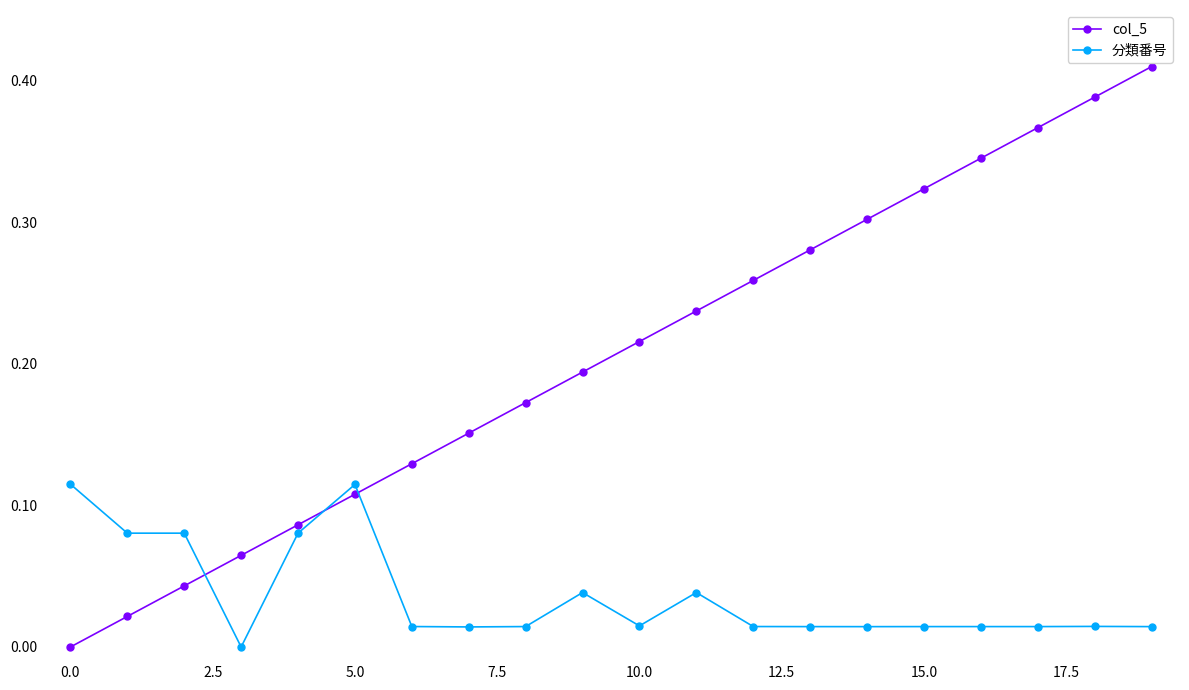

How many values in col_5 are above zero?

19